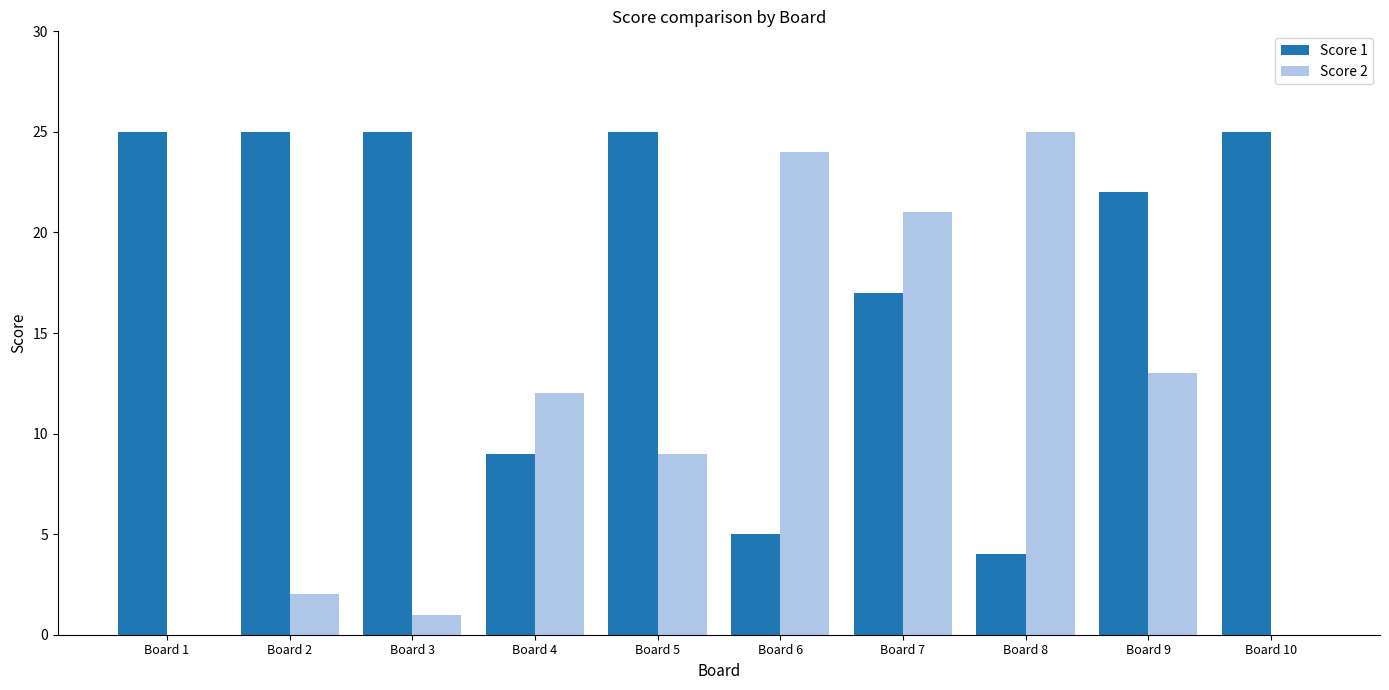

Are the bars horizontal?

No